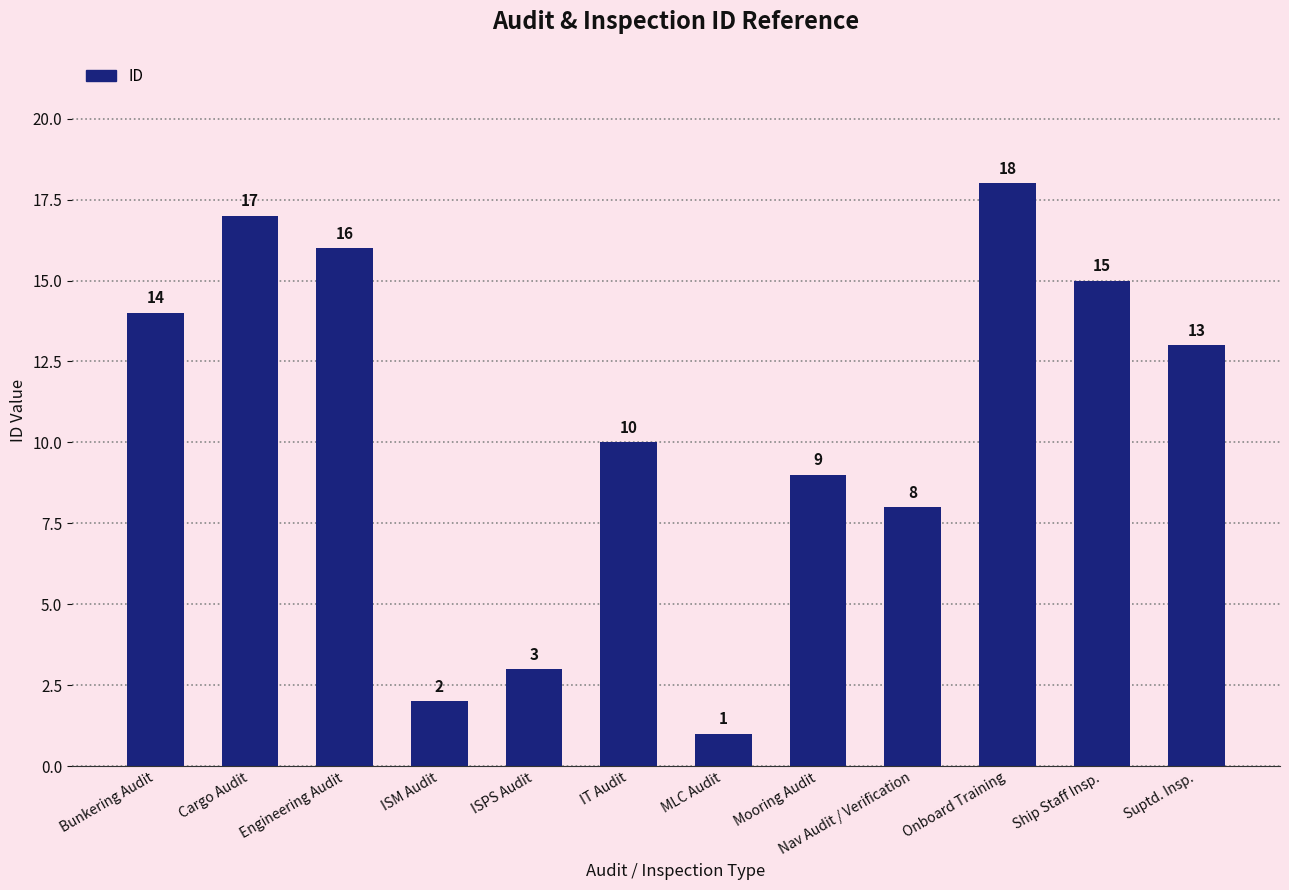

At which category does the chart reach its minimum across all series?

MLC Audit